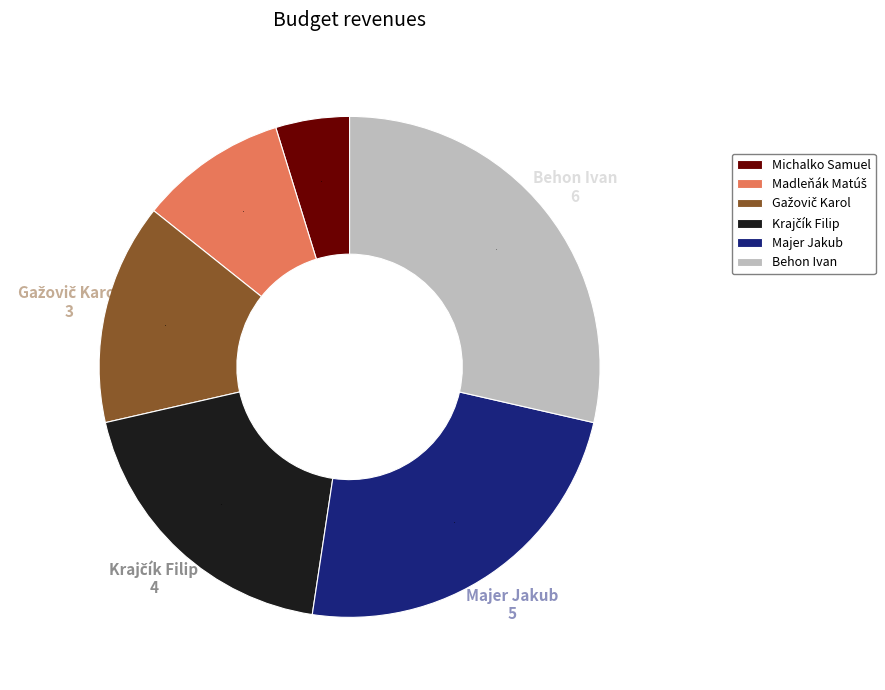

The Majer Jakub slice represents 24% of the pie. True or false?

True